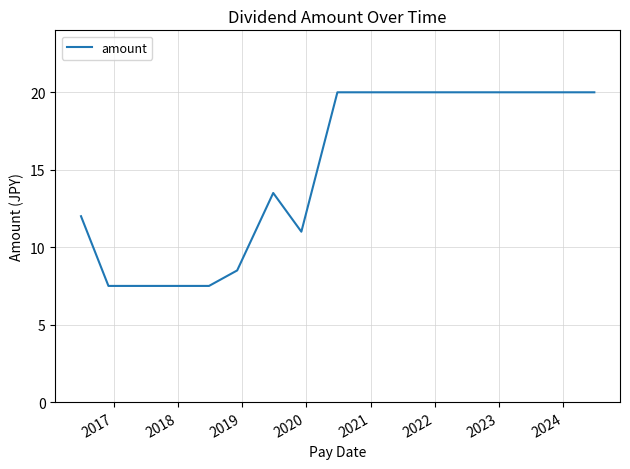

What is the smallest value displayed?

7.5